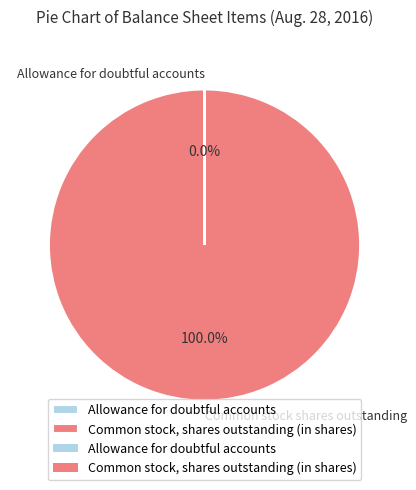

Is there any slice that represents more than half of the pie?

Yes